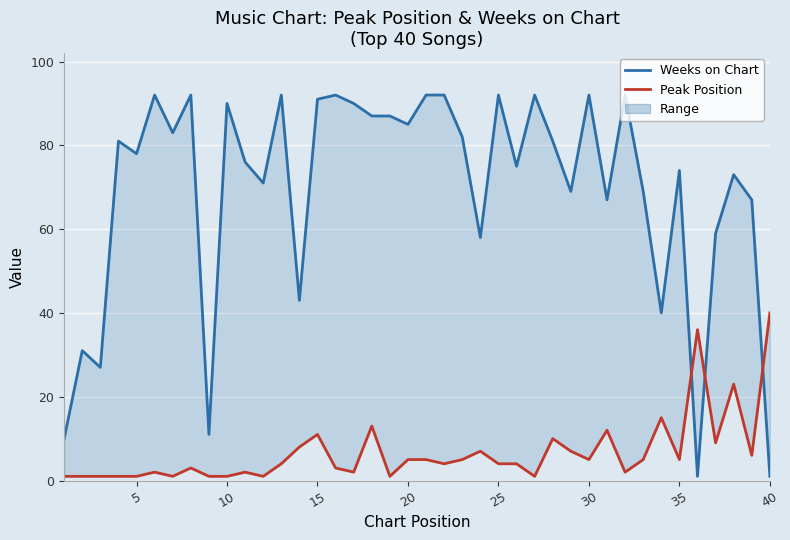

What is the average value of the Weeks on Chart series?

69